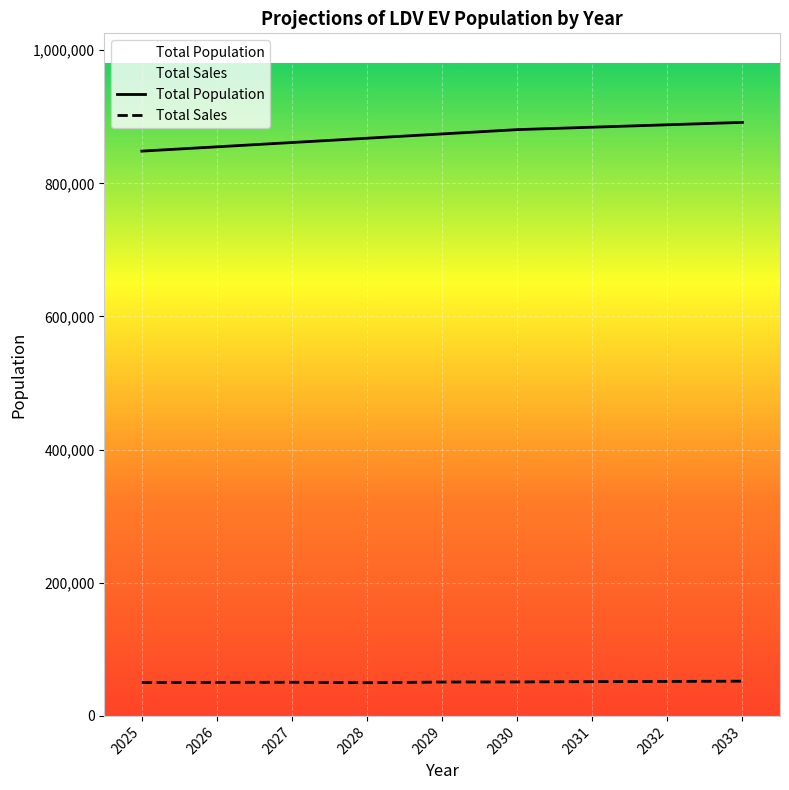

True or false: Total Sales and Total Population intersect in this chart.

False